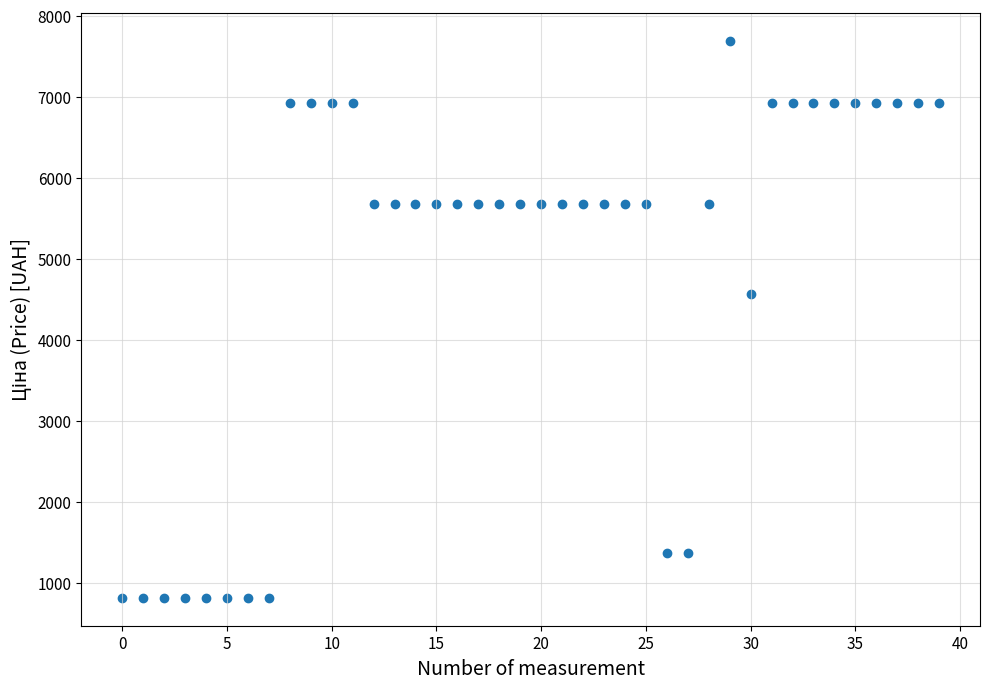

What is the range of Y values (max minus min)?

6874.7